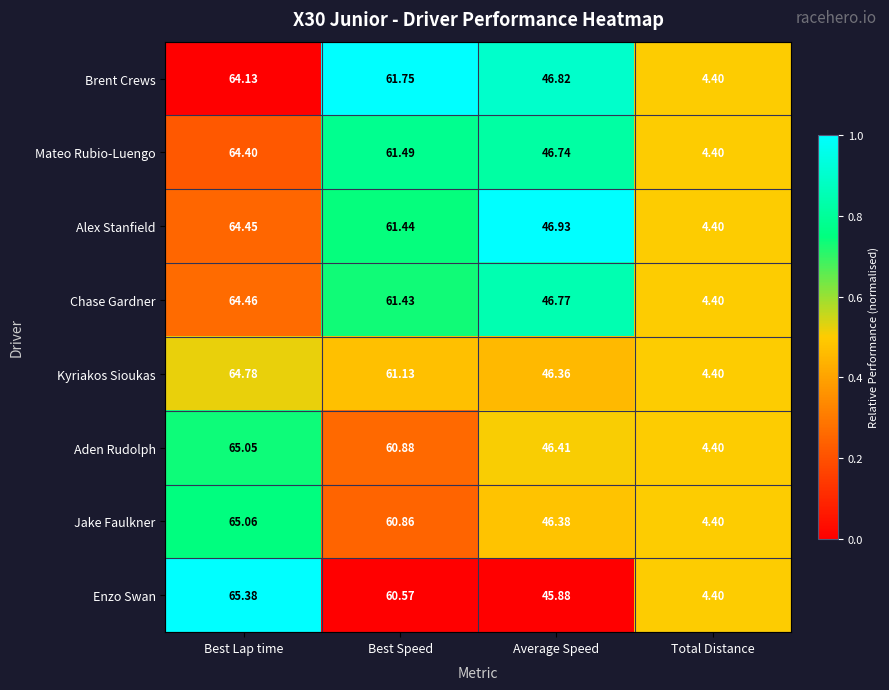

At which category is the sum across all series the highest?

Best Lap time